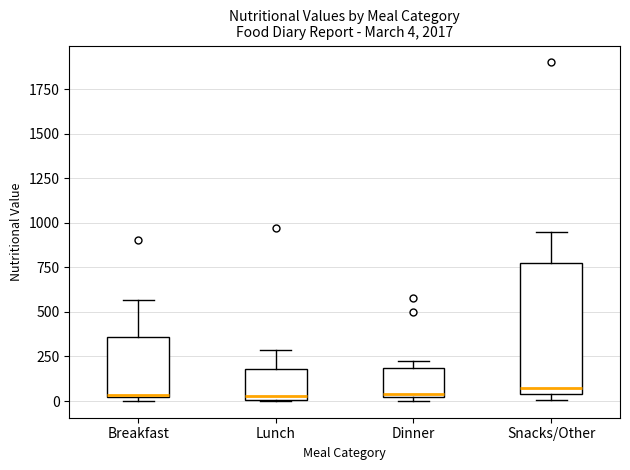

Comparing the boxes themselves (not the whiskers), which one is the tallest?

Snacks/Other